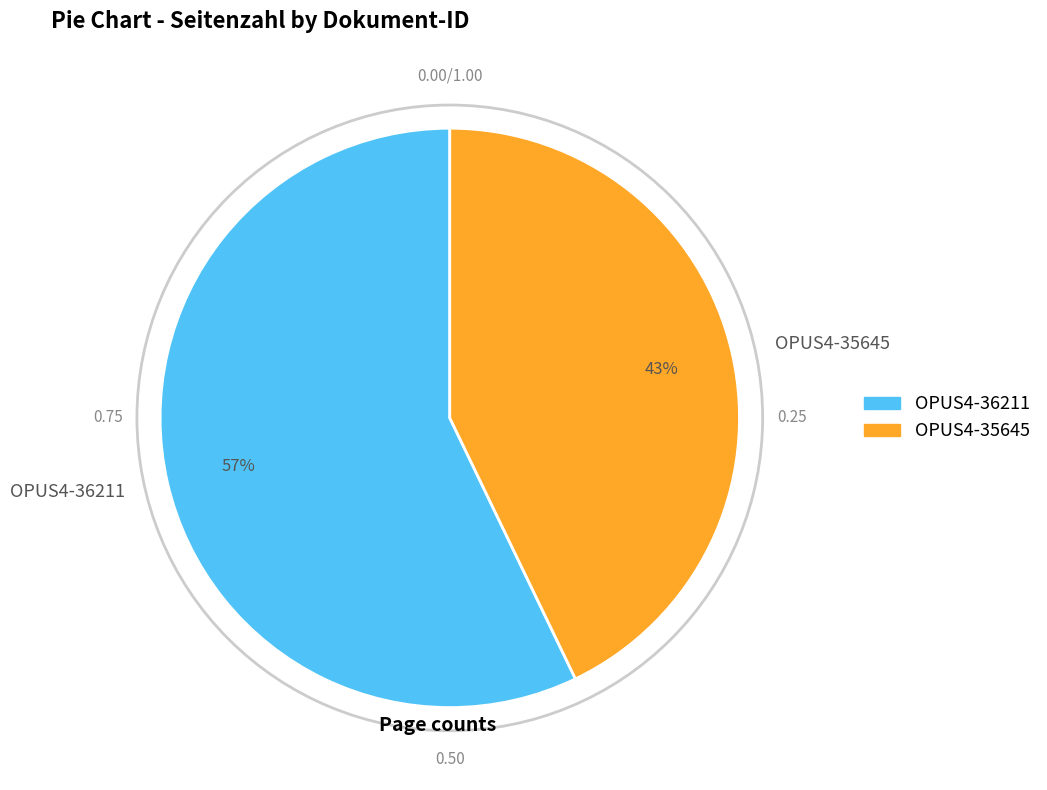

Which has a higher value, OPUS4-35645 or OPUS4-36211?

OPUS4-36211